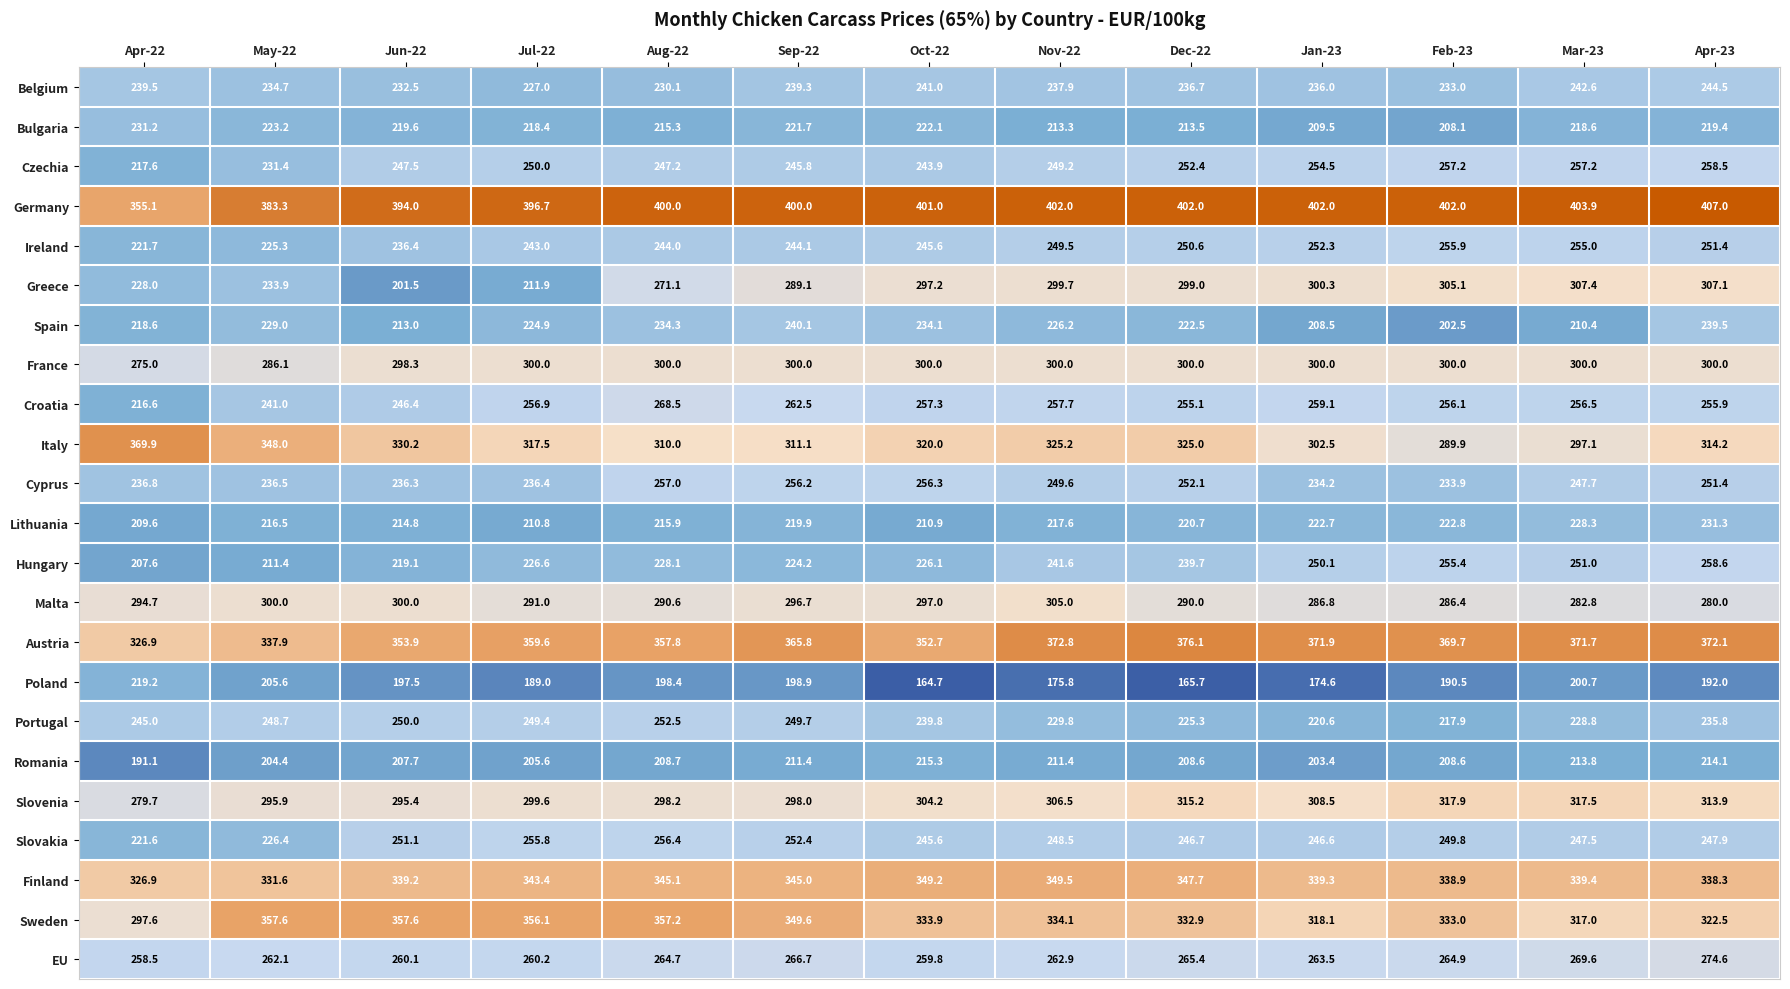

What is the greatest value displayed?

407.0